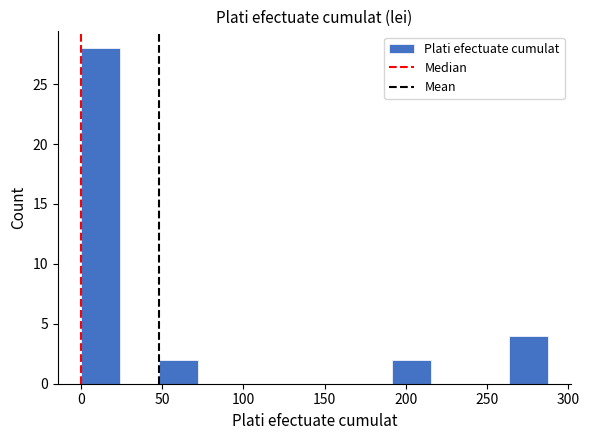

Which range on the x-axis has the tallest bar?

0 to 25